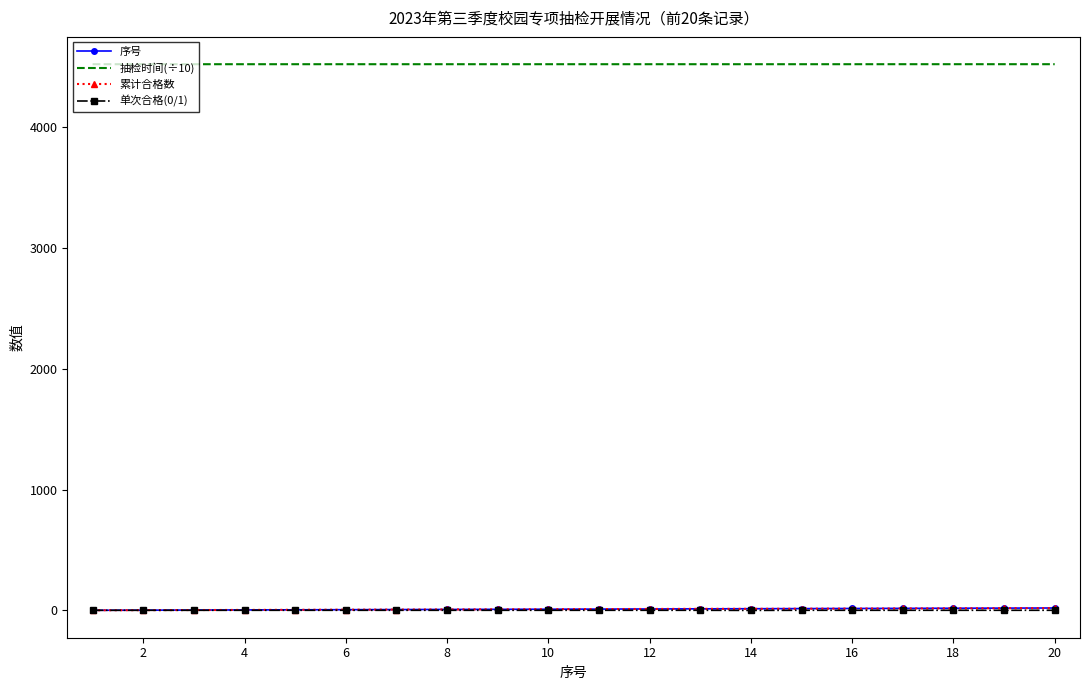

What are all the series names shown in the legend?

序号, 抽检时间(÷10), 累计合格数, 单次合格(0/1)